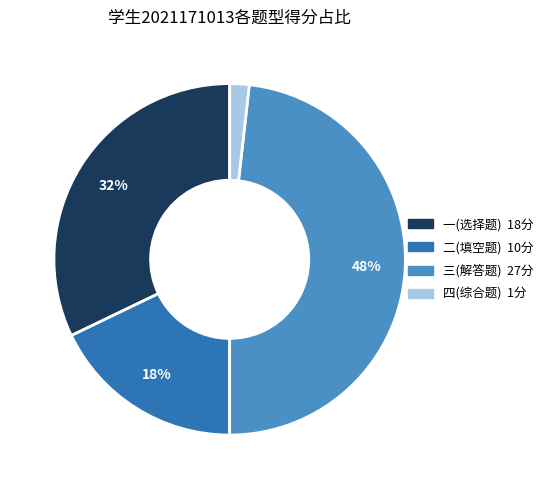

Does any single category account for the majority?

No